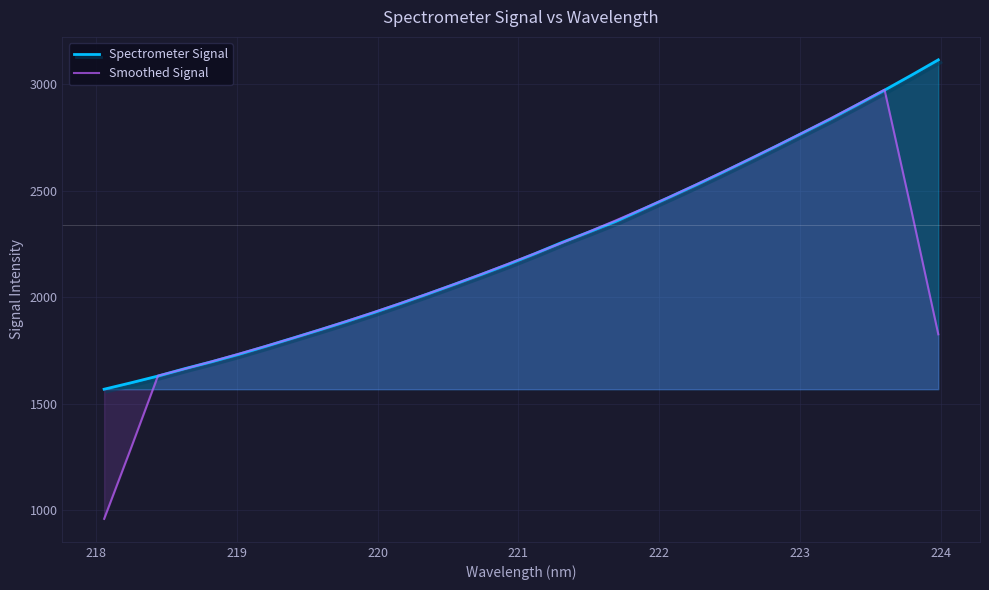

True or false: Spectrometer Signal and Smoothed Signal intersect in this chart.

True